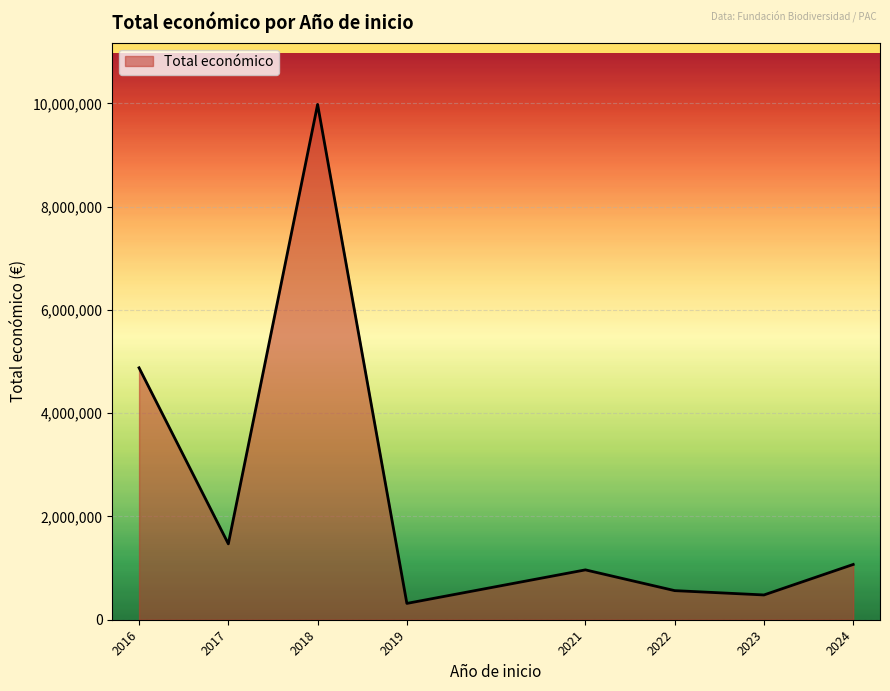

Approximately how many times larger is the value at 2016 compared to 2021?

5.1